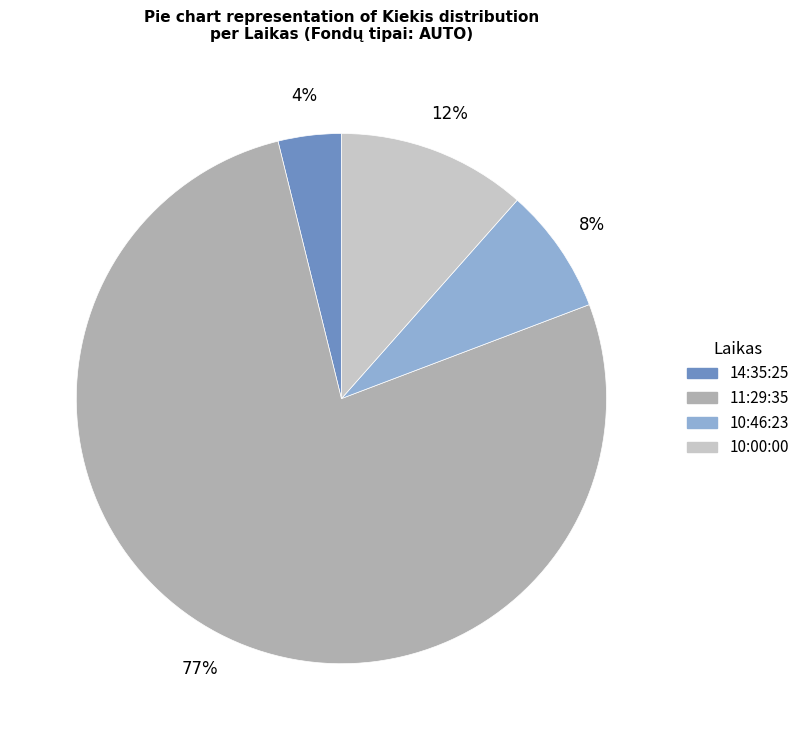

Between 10:46:23 and 10:00:00, which is larger?

10:00:00